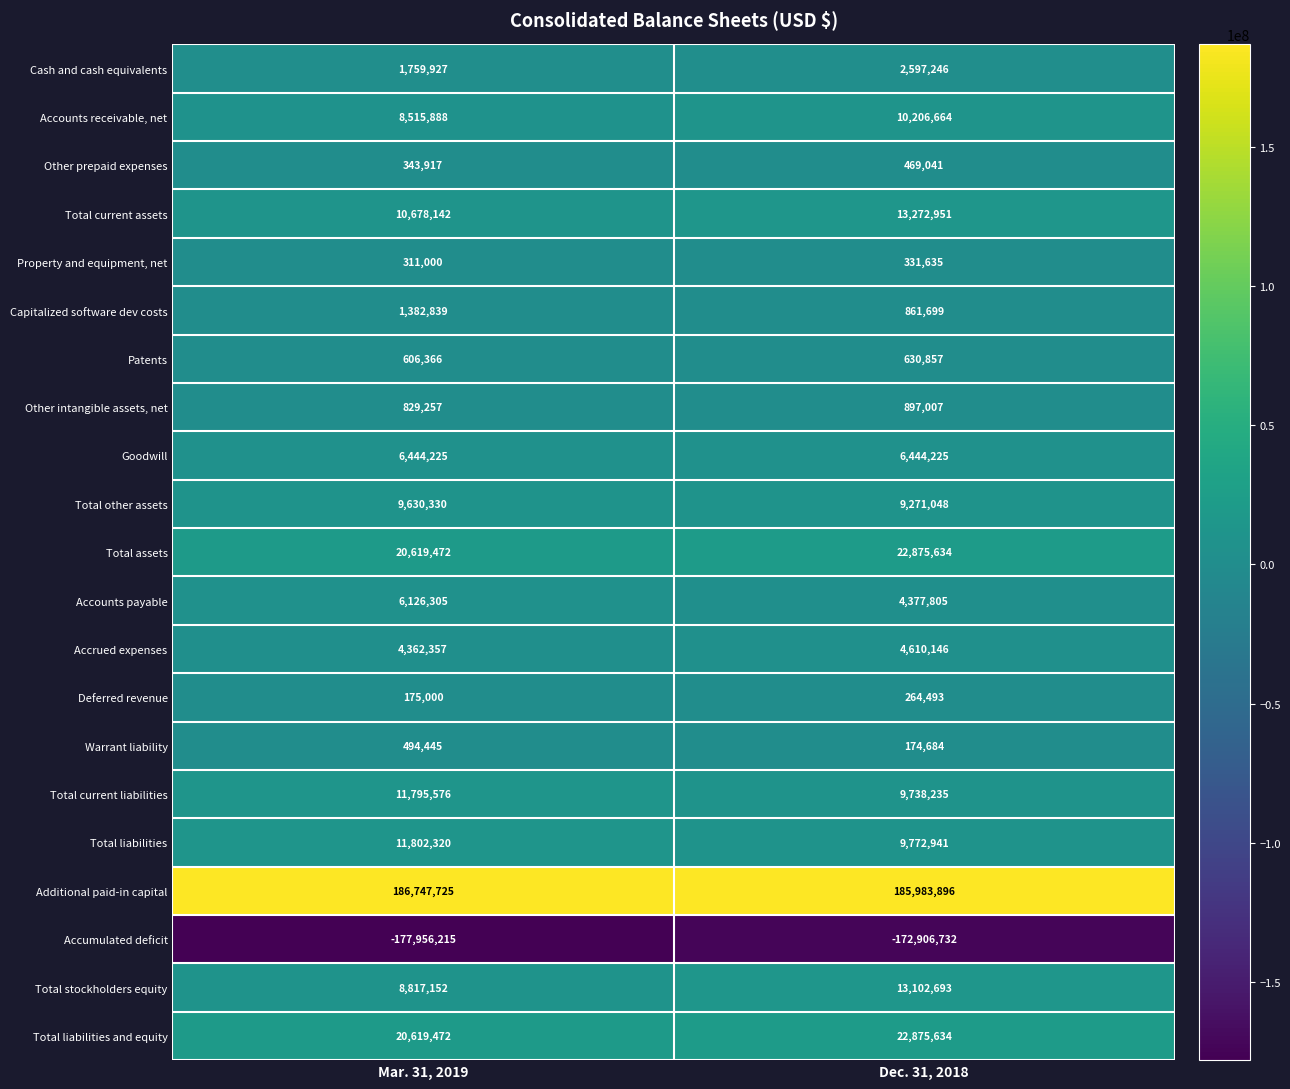

What is the total value across all series at Mar. 31, 2019?

134105500